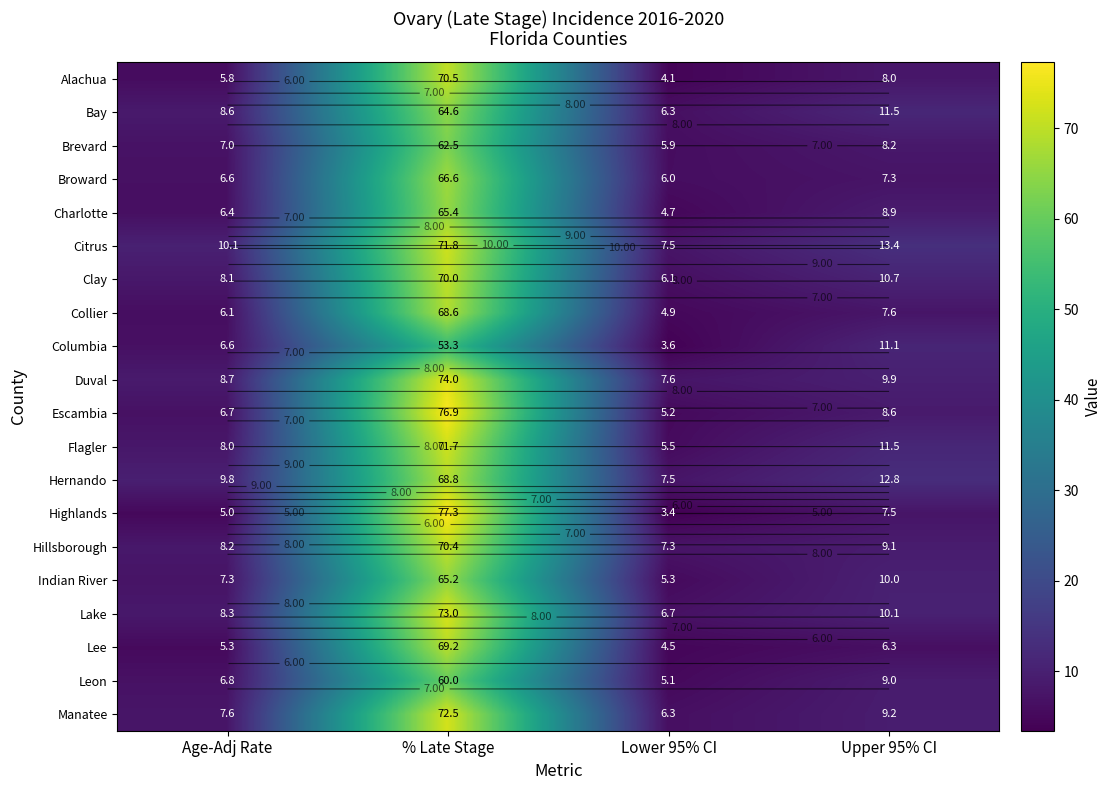

What is the maximum value shown in the chart?

77.3